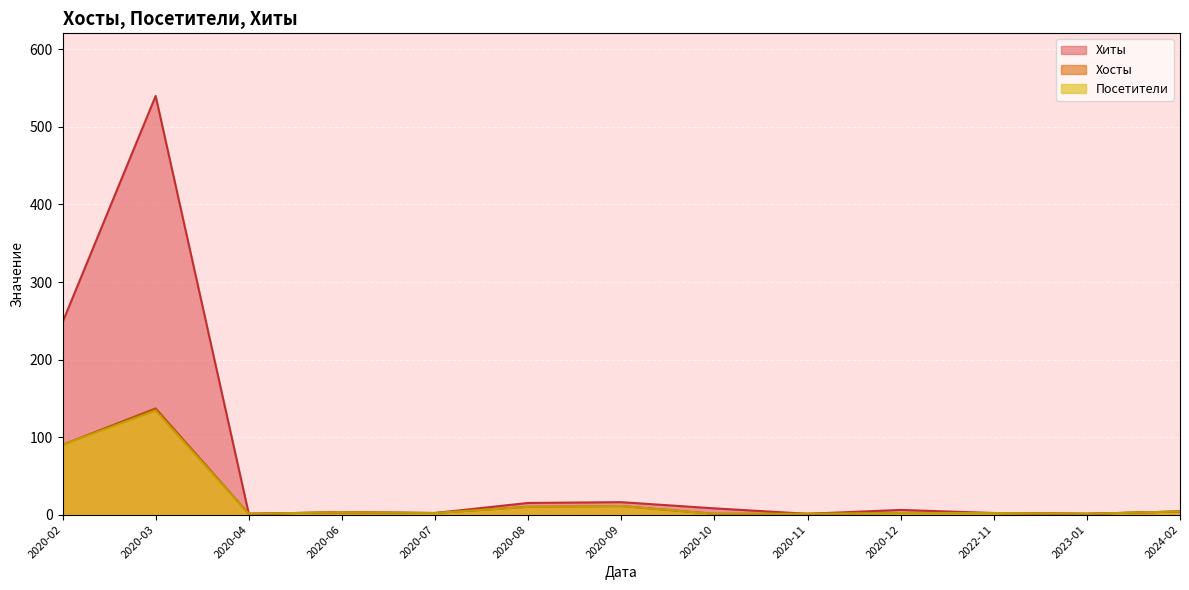

At how many categories does at least one series exceed 226?

2